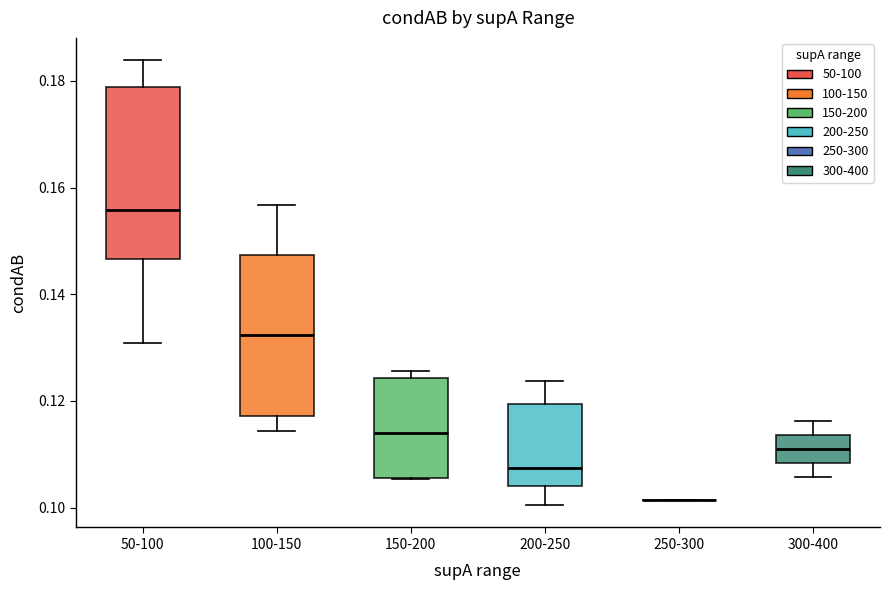

Where does the median line of the box for 150-200 sit on the y-axis? The values are not printed on the chart, so give them approximately, as read against the axis.

0.114